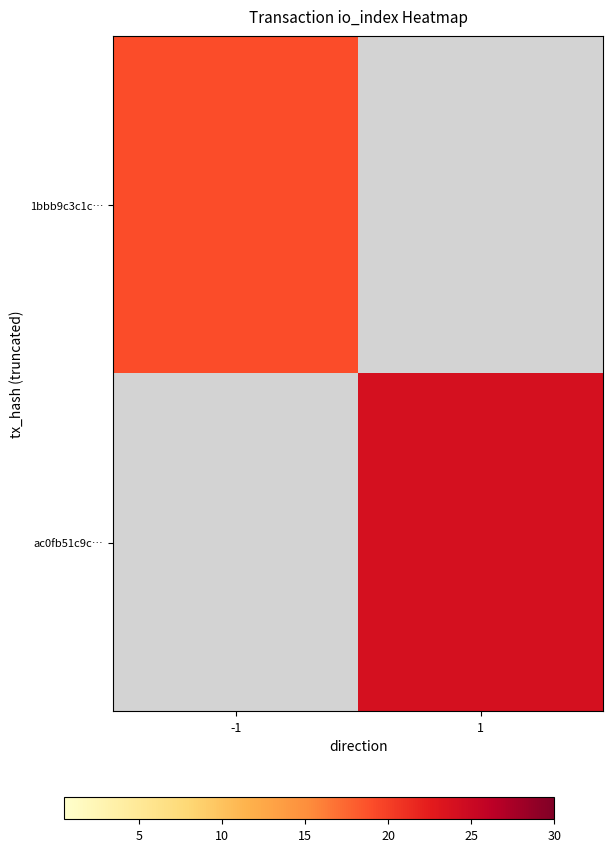

Which category has the highest value in the 1bbb9c3c1c… series?

-1